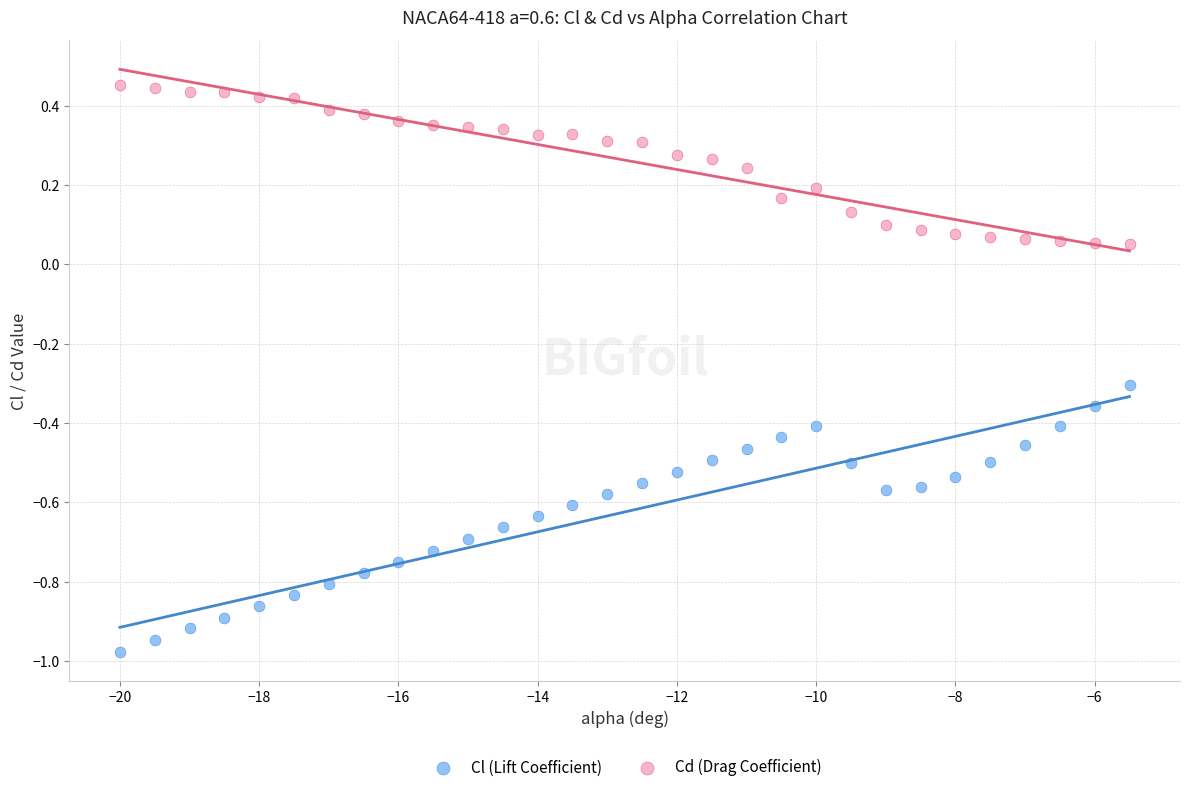

Which series reaches the maximum Y coordinate?

Cd (Drag Coefficient)